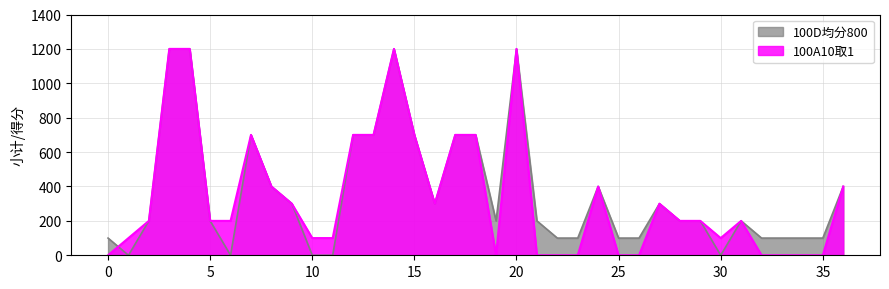

True or false: 100D均分800 and 小计 intersect in this chart.

False